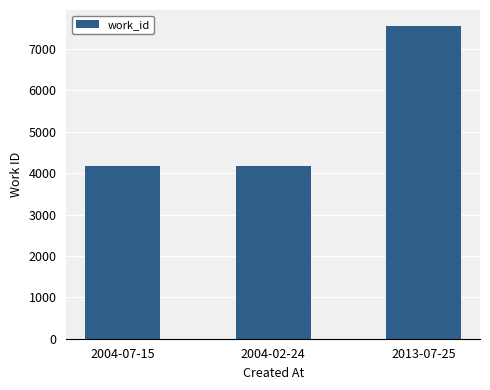

What is the value of the 1st bar from the left?

4167